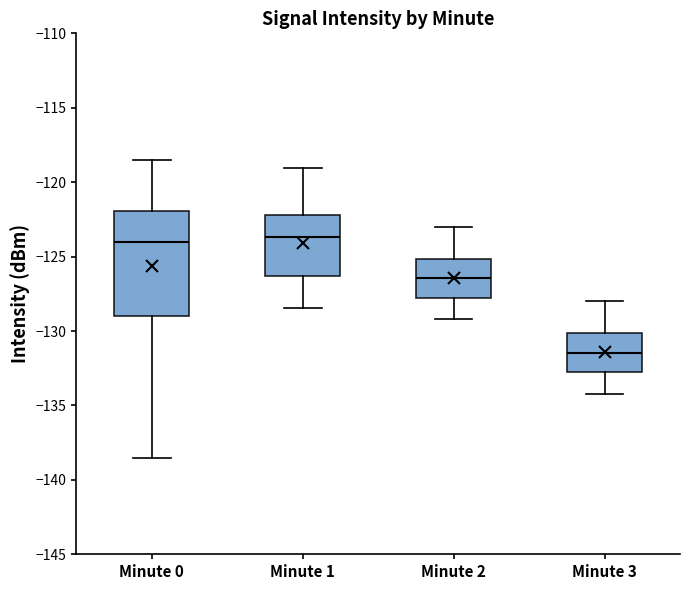

Comparing the boxes themselves (not the whiskers), which one is the tallest?

Minute 0